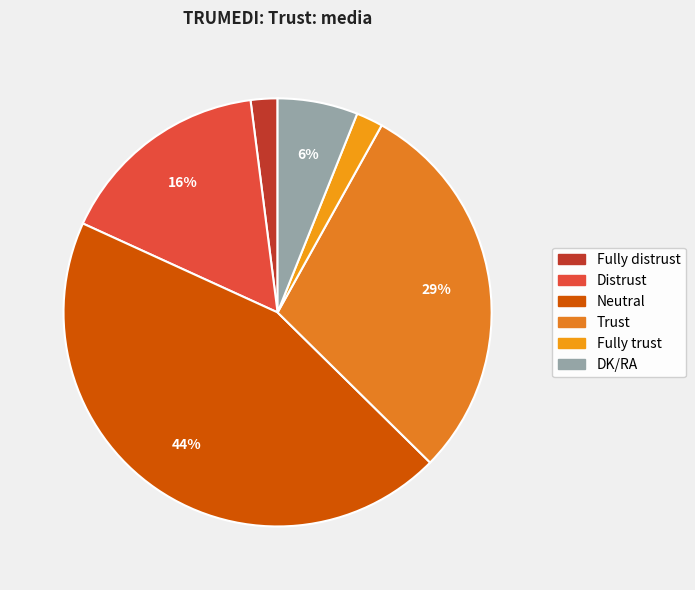

How many slices are in this pie chart?

6